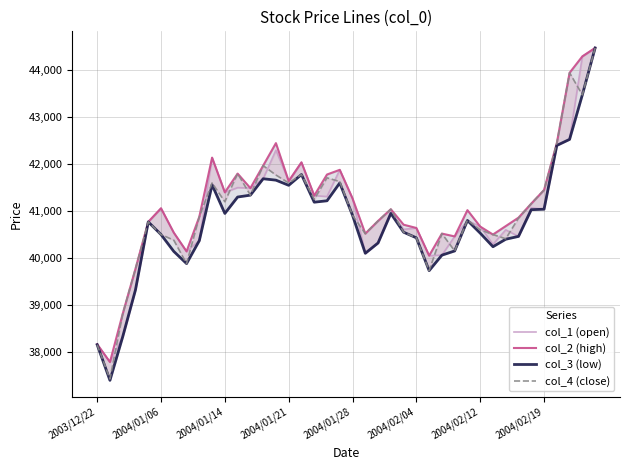

Between 8 and 13, which series saw the biggest shift?

col_1 (open)